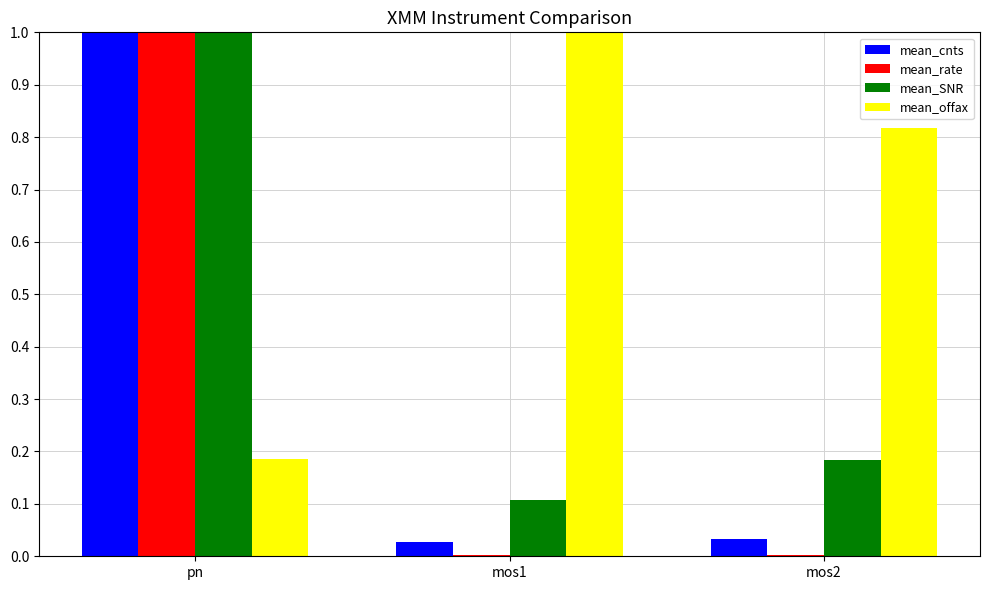

What is the maximum value for mean_offax?

1.0